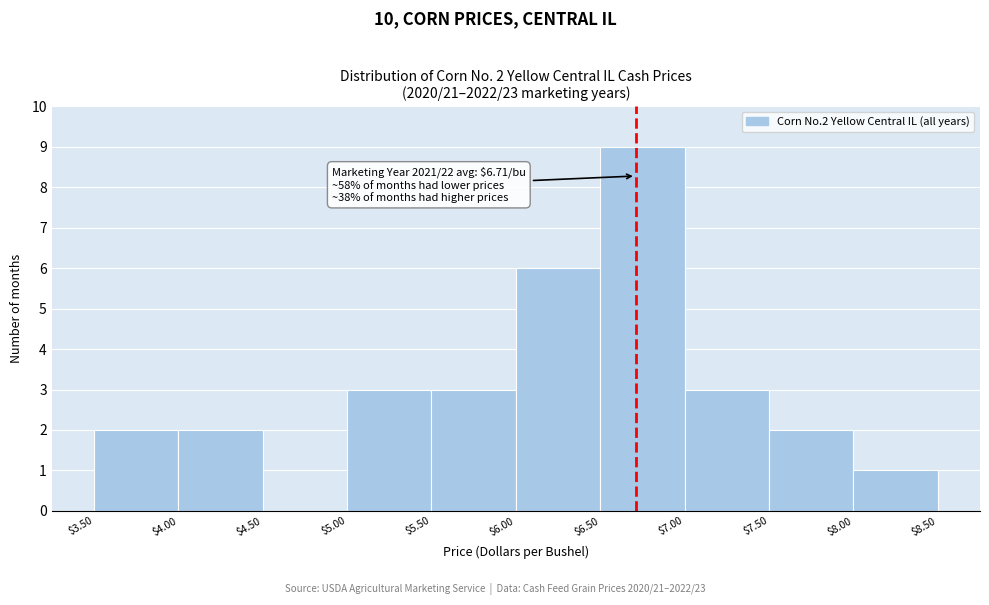

Over which range of the x-axis is the bar tallest?

$6.50 to $7.00